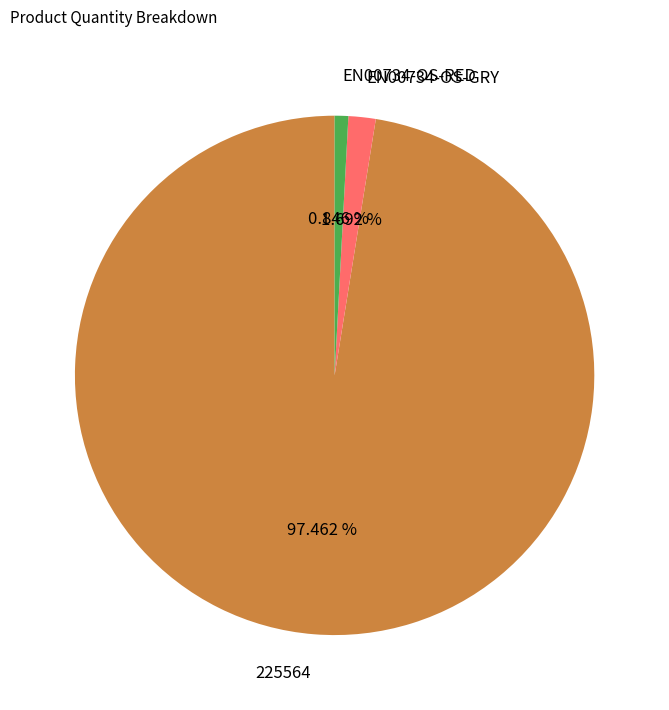

Does 225564 represent more than half of the total?

Yes